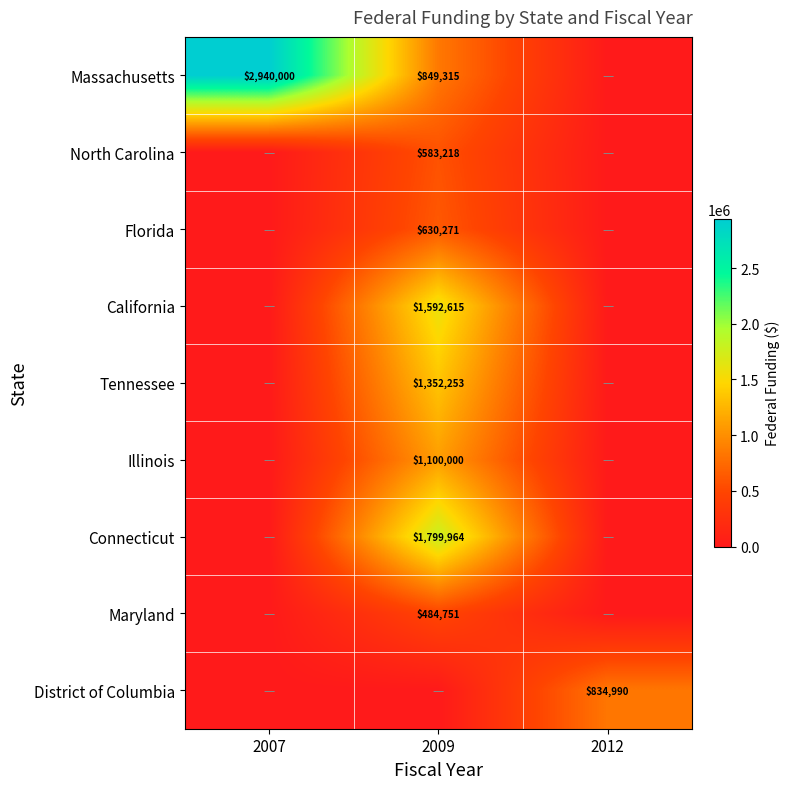

Is it true that North Carolina equals 996427 at 2009?

False